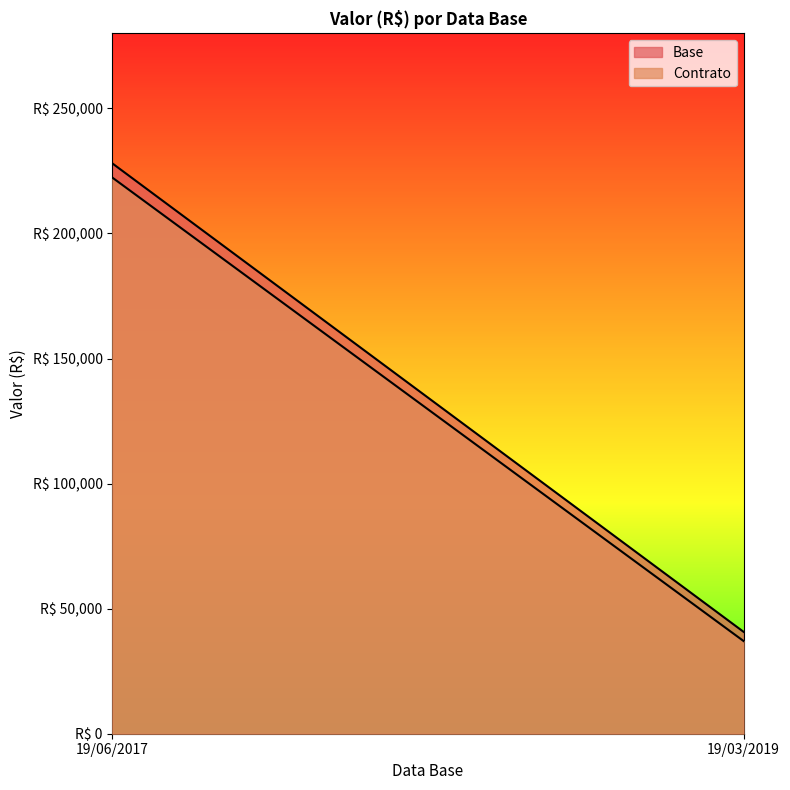

Reading left to right, transcribe all the data shown in this chart.

Base: 228026.9	40732.9
Contrato: 222345.1	37056.9